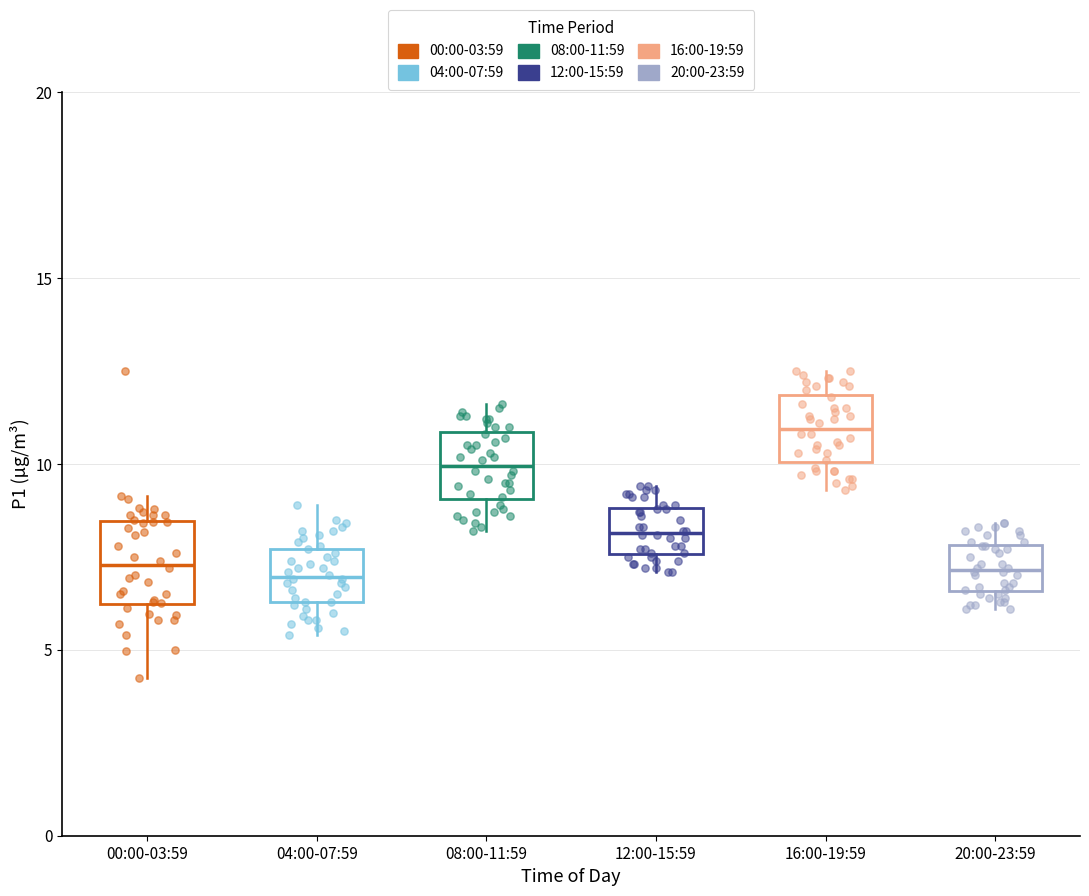

Reading left to right, read every box against the y-axis: the position of its median line, the range the box covers, and the ends of its whiskers. The values are not printed on the chart, so give them approximately, as read against the axis.

00:00-03:59: median 7.5, box 6.0 to 8.5, whiskers 4.5 to 9.0
04:00-07:59: median 7.0, box 6.5 to 7.5, whiskers 5.5 to 9.0
08:00-11:59: median 10.0, box 9.0 to 11.0, whiskers 8.0 to 11.5
12:00-15:59: median 8.0, box 7.5 to 9.0, whiskers 7.0 to 9.5
16:00-19:59: median 11.0, box 10.0 to 12.0, whiskers 9.5 to 12.5
20:00-23:59: median 7.0, box 6.5 to 8.0, whiskers 6.0 to 8.5